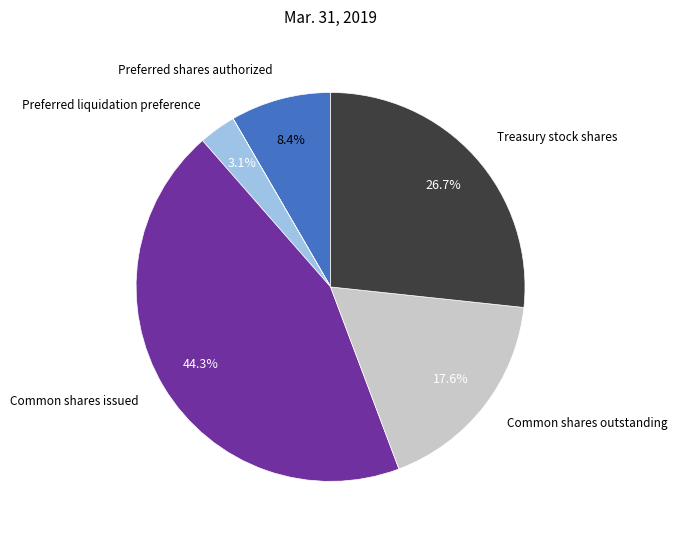

Is there any slice that represents more than half of the pie?

No